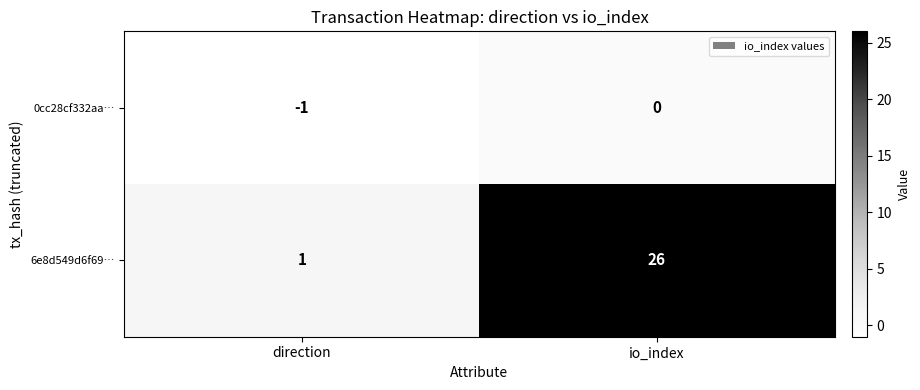

At which category is the sum across all series the highest?

io_index